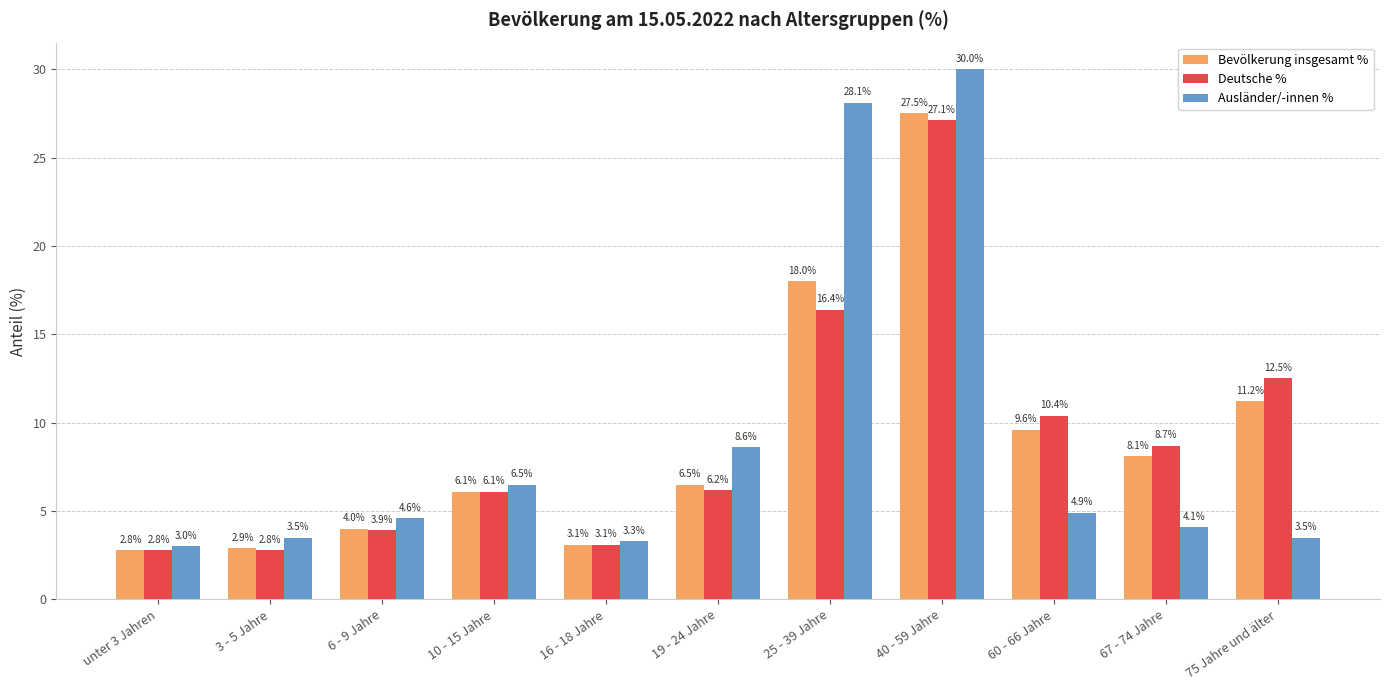

Rank the series by their average value, from highest to lowest.

Ausländer/-innen %, Deutsche %, Bevölkerung insgesamt %